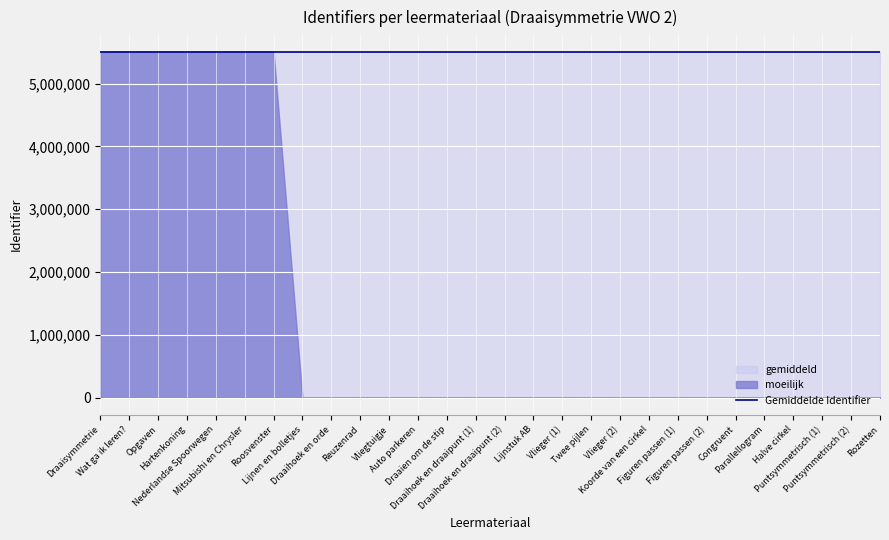

At how many categories does at least one series exceed 4754678?

28